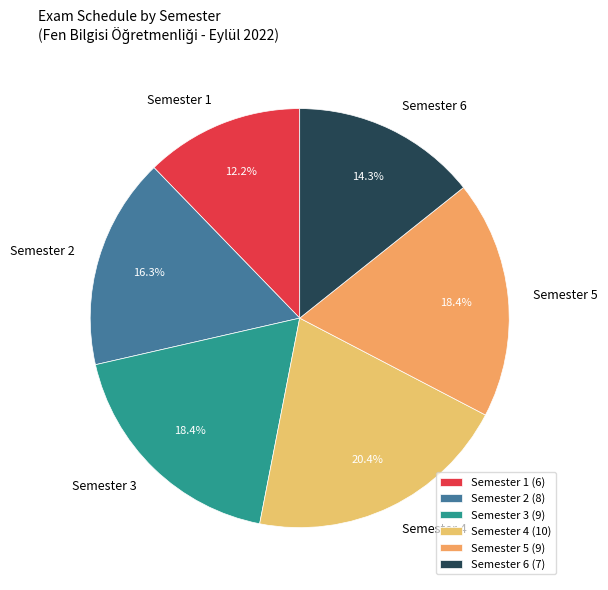

Does Semester 1 represent more than half of the total?

No